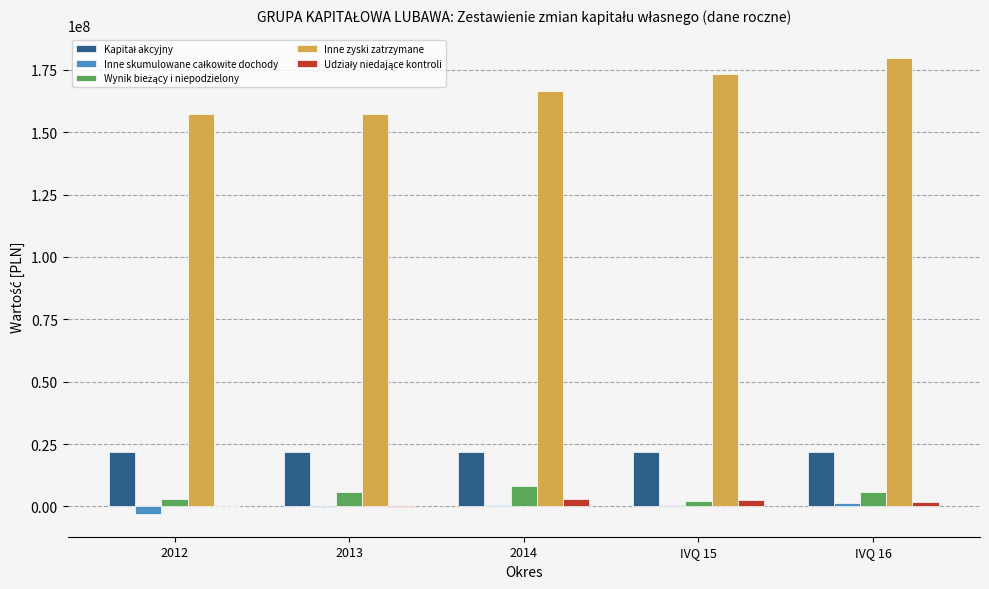

Which series has the largest total across all categories?

Inne zyski zatrzymane